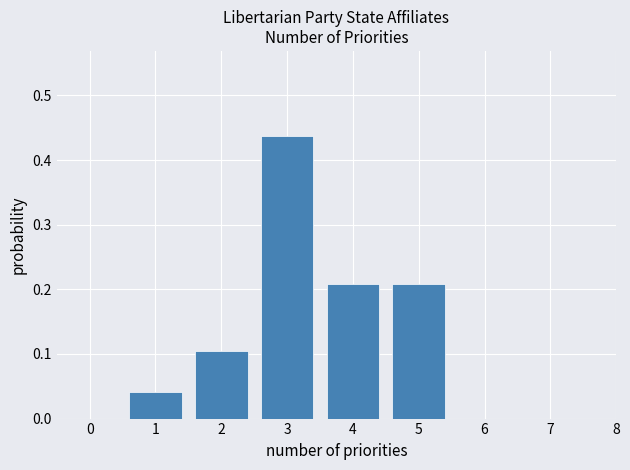

How tall is the bar that spans 1.5 to 2.5 on the x-axis? The values are not printed on the chart, so give them approximately, as read against the axis.

0.10